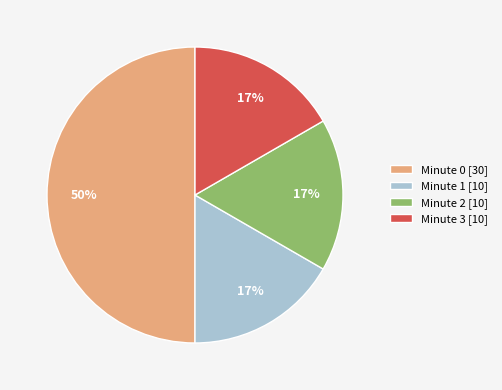

True or false: Minute 0 [30] accounts for 44% of the total.

False